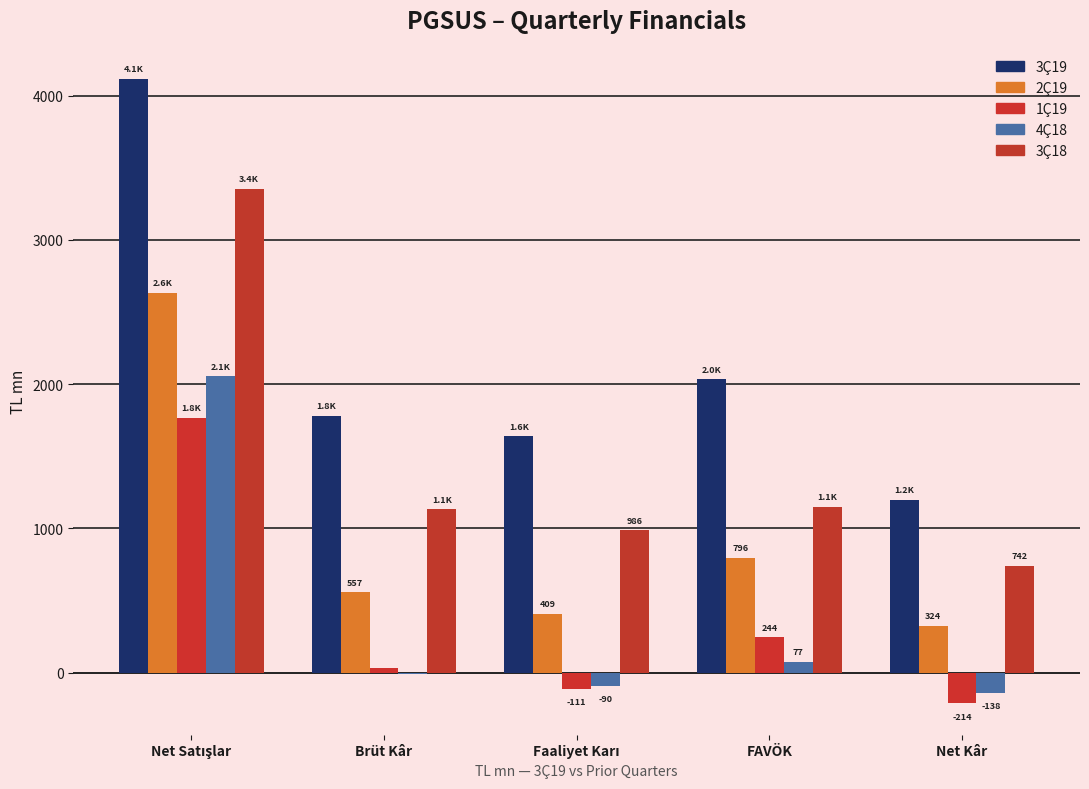

What is the label of the 5th bar from the left?

Net Kâr